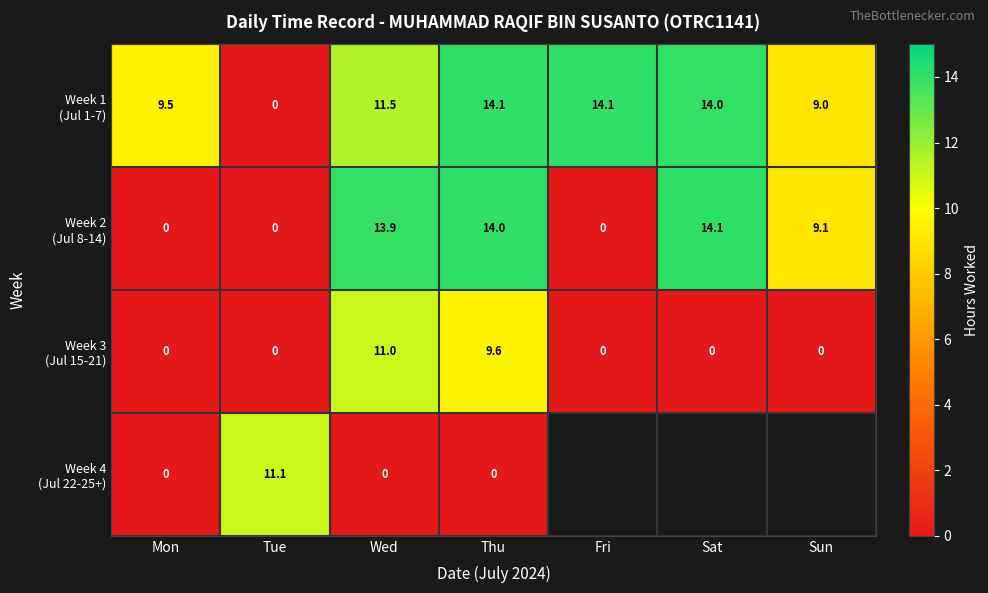

What is the difference between the Week 1 (Jul 1-7) values at Sun and Fri?

5.1